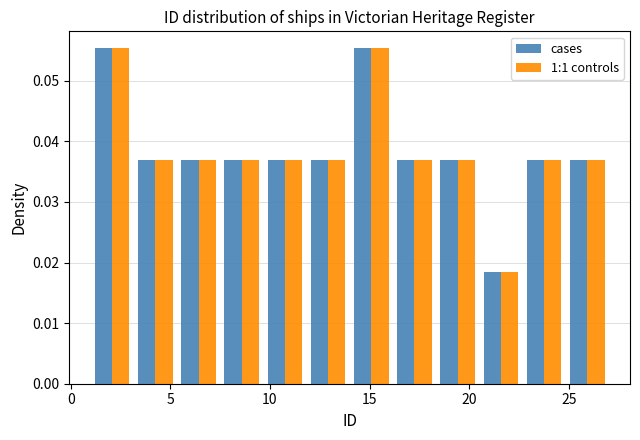

What is the height of the 1:1 controls bar covering 9.5 to 12.0 on the x-axis? Neither the bar edges nor the heights are printed on the chart, so give them approximately, as read against the axes.

0.037